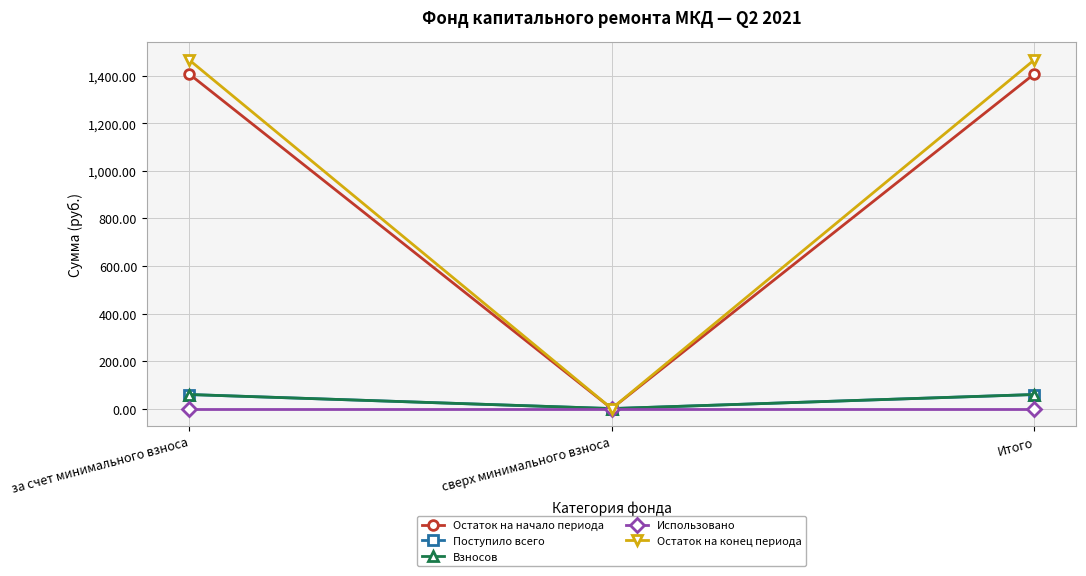

Does the chart have visible grid lines?

Yes